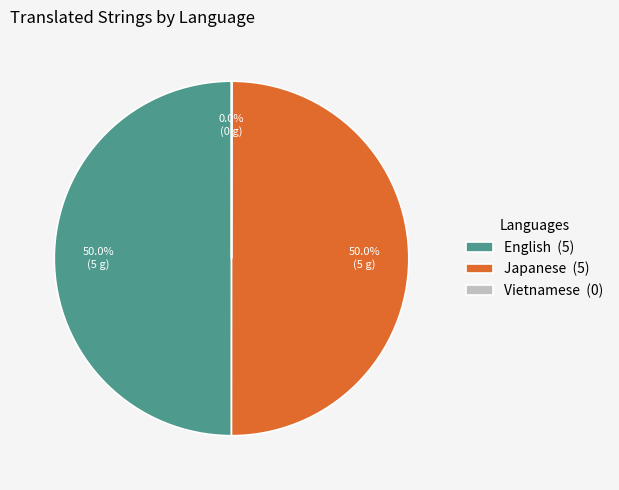

What portion of the pie excludes Japanese (5)?

50.0%